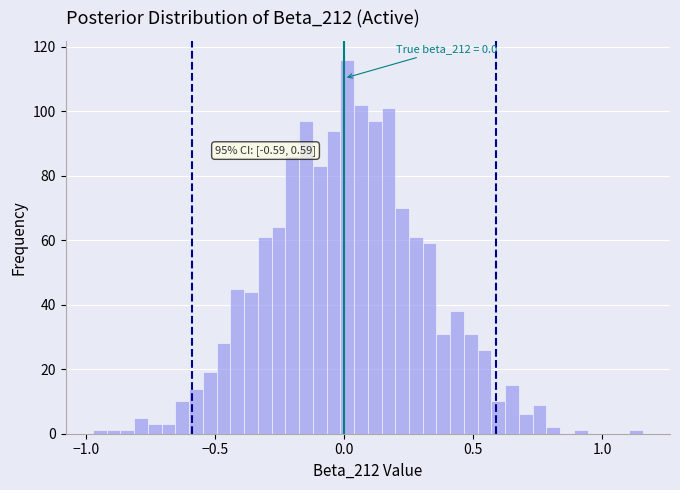

Around what value on the x-axis is the tallest bar? Give the approximate position of its centre, as read against the axis.

0.00